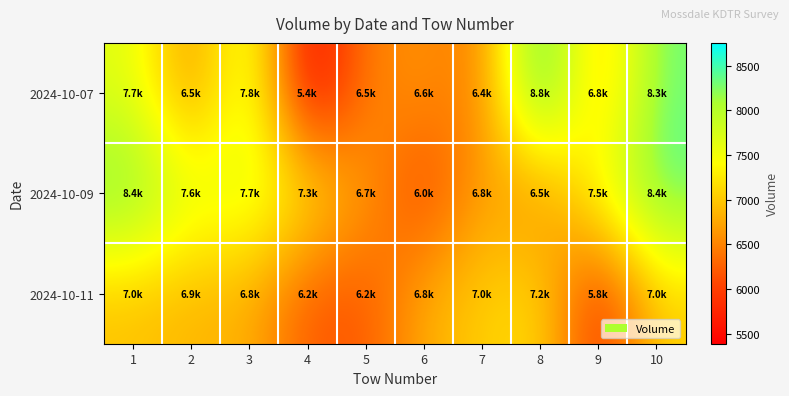

Which series has the largest total across all categories?

2024-10-09